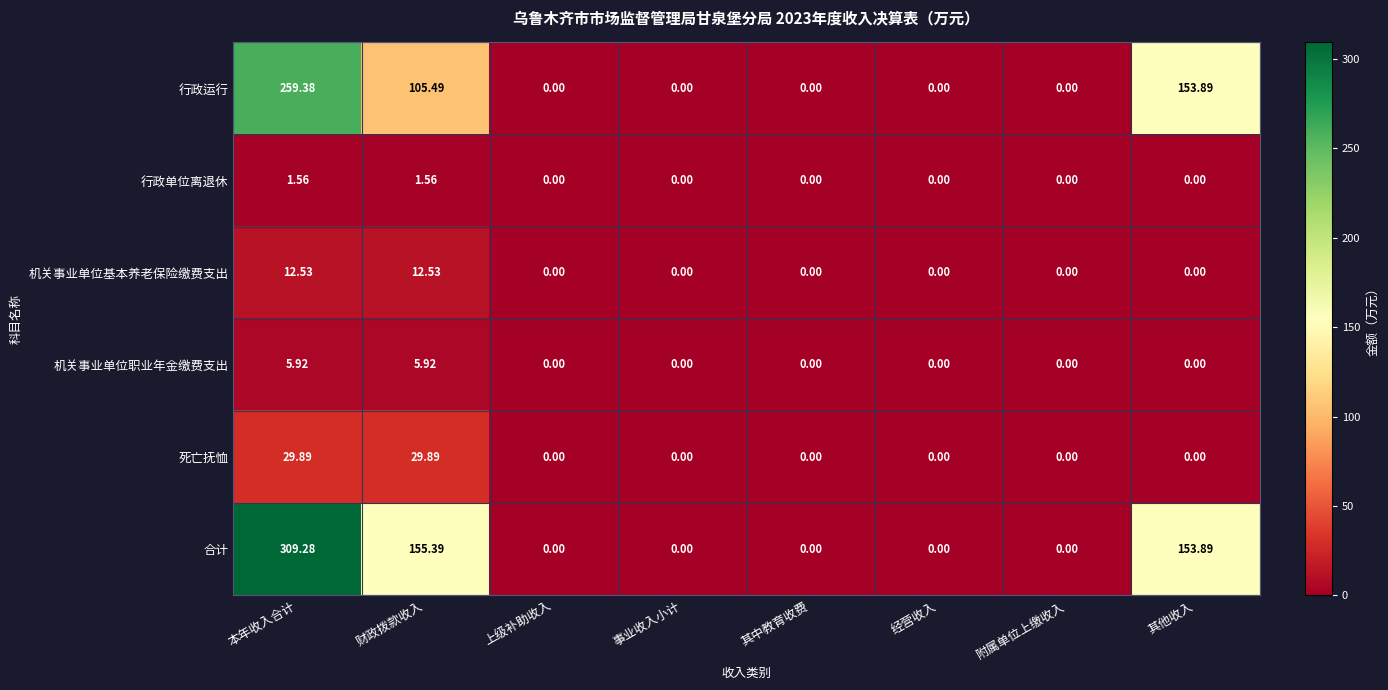

Where is 行政运行 nearest to the value 129?

财政拨款收入